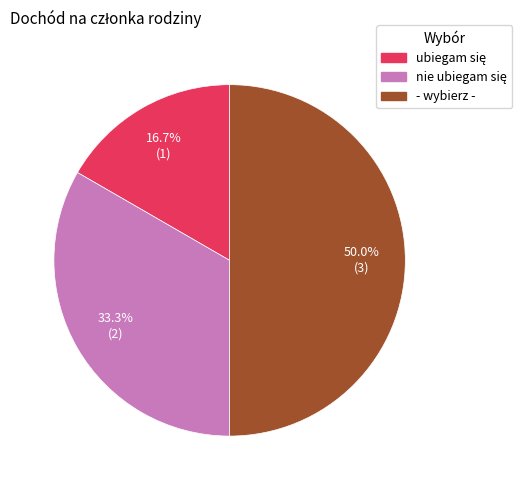

What is the largest slice in the pie chart?

- wybierz -